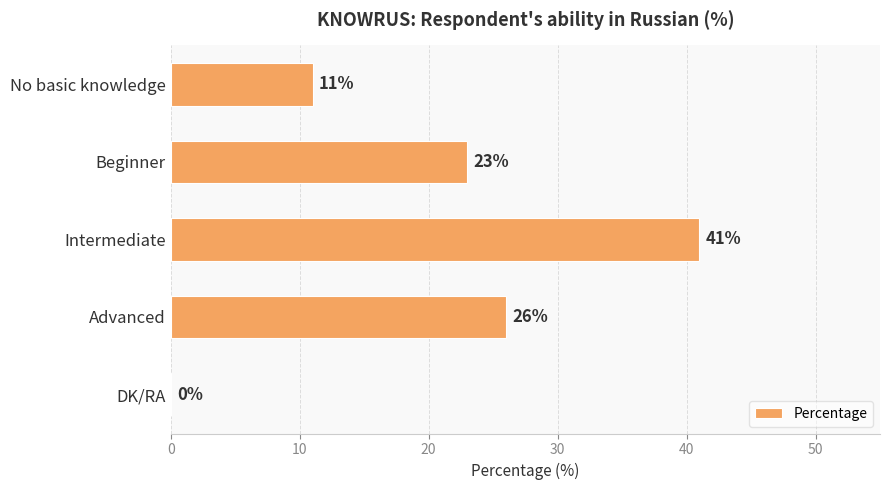

What is the greatest value displayed?

41